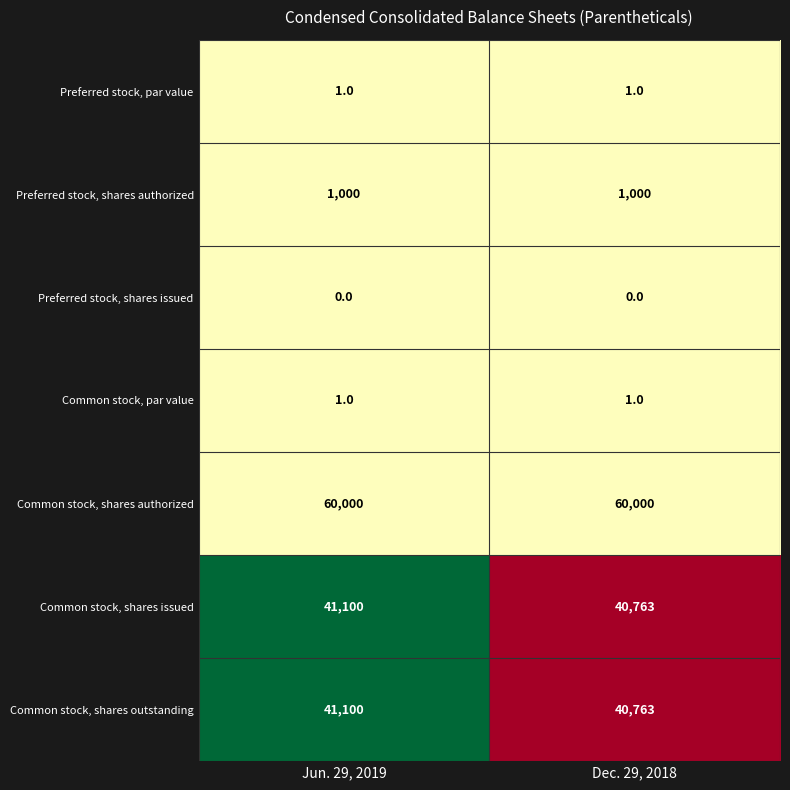

How many series are shown in this chart?

7